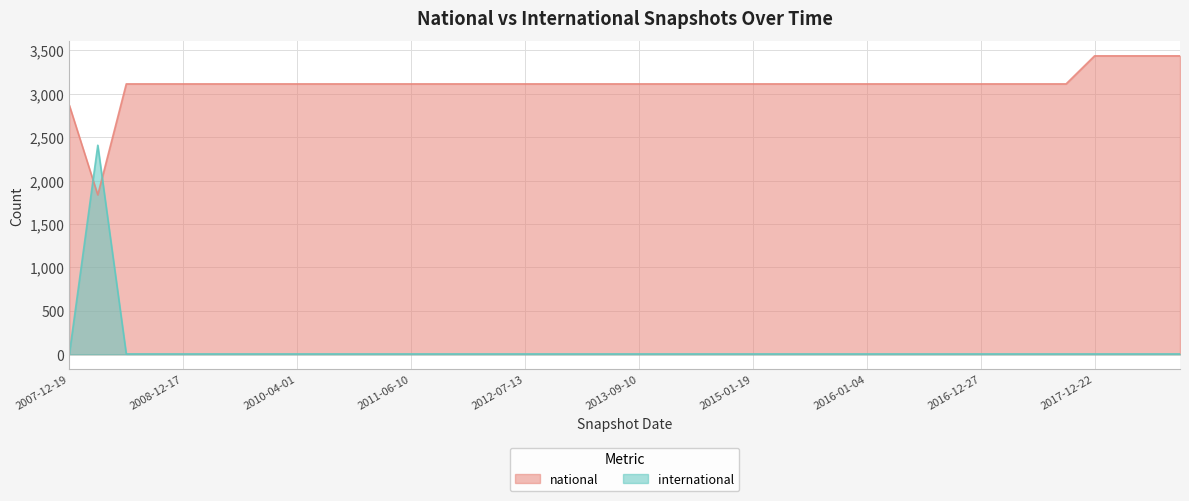

True or false: international has more than 0 points higher than both neighbors.

True